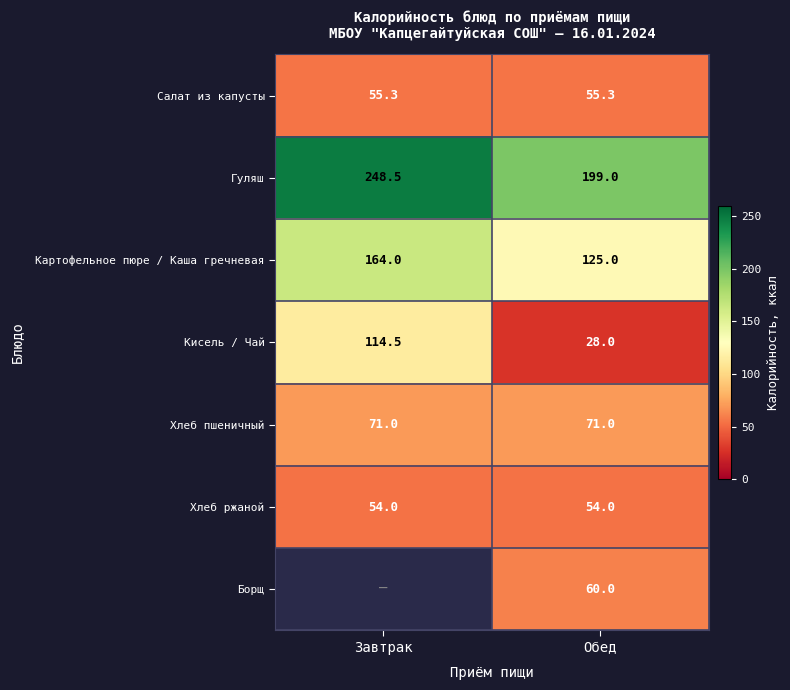

What is the sum of the Гуляш values at Обед and Завтрак?

447.5